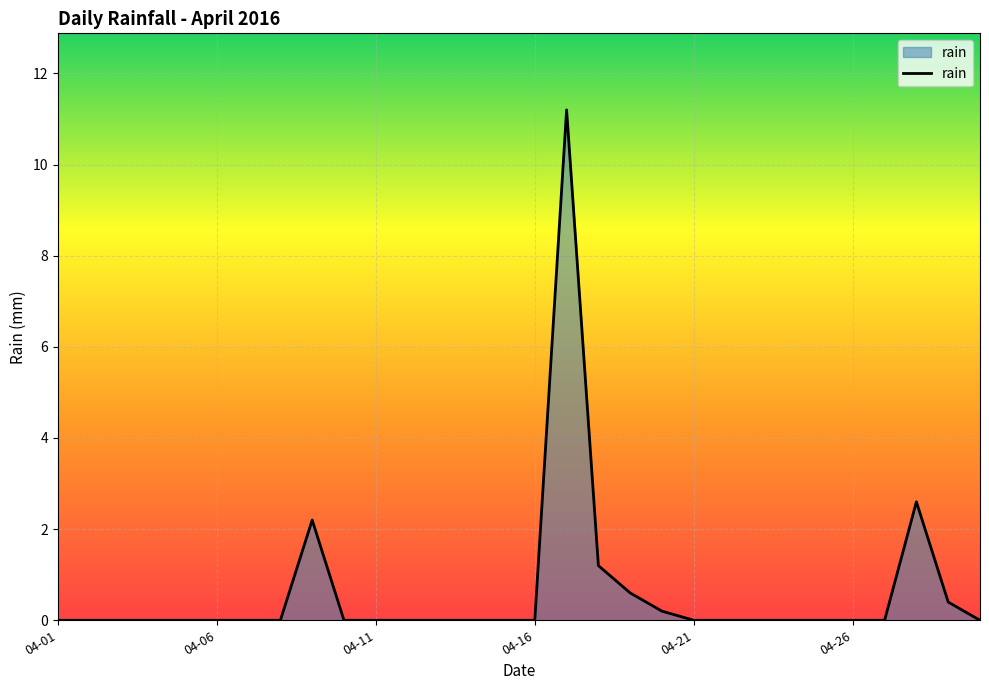

Count the number of data series in this chart.

1